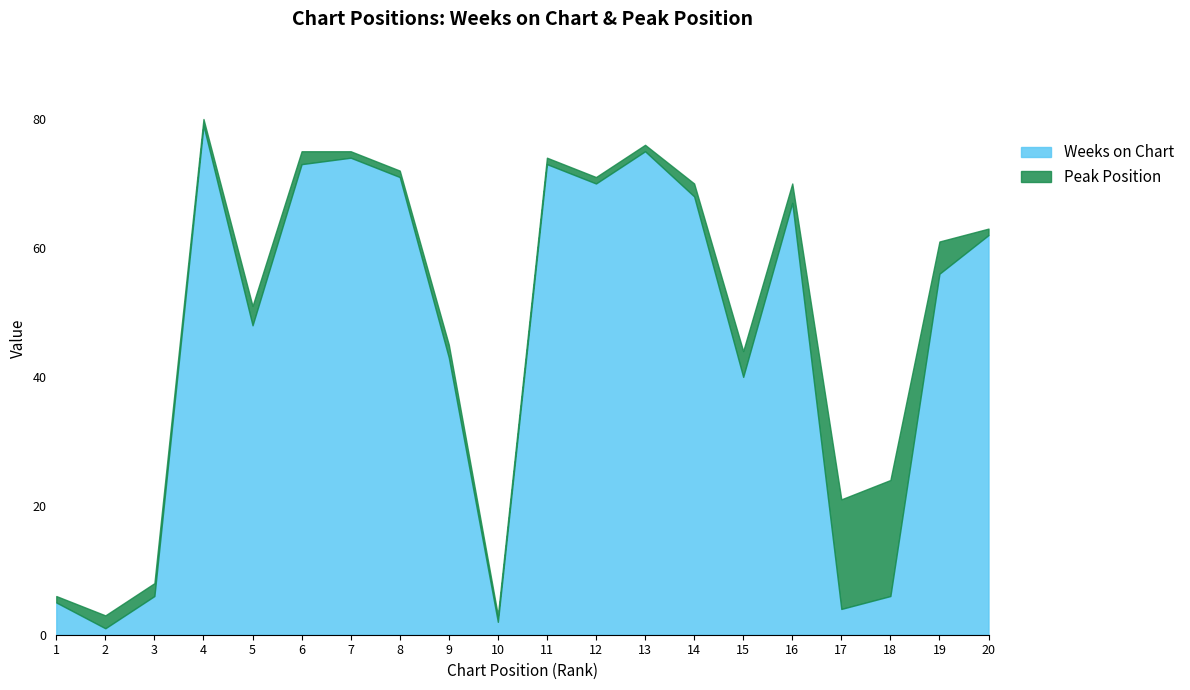

How many data points does each series have?

20